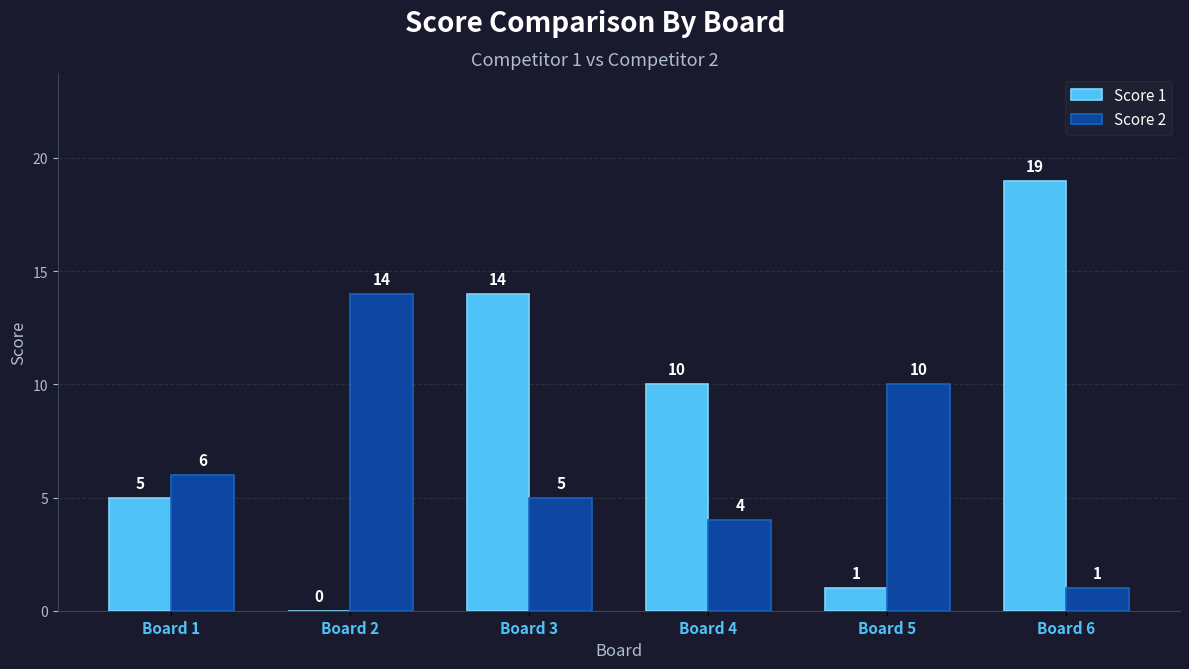

Is it true that Score 1 equals 1 at Board 5?

True